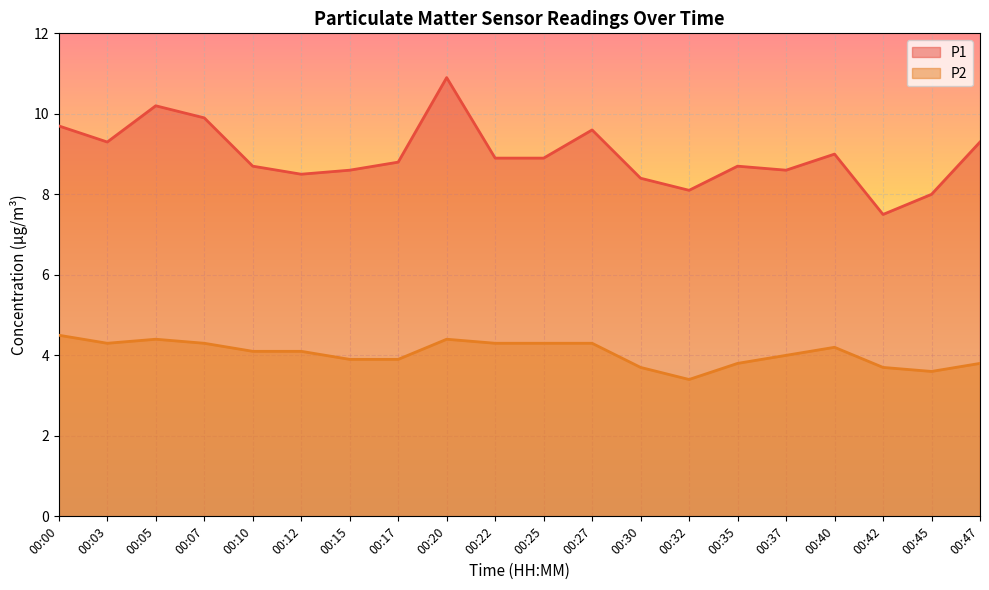

What is the spread (max minus min) of values at 00:42?

3.8